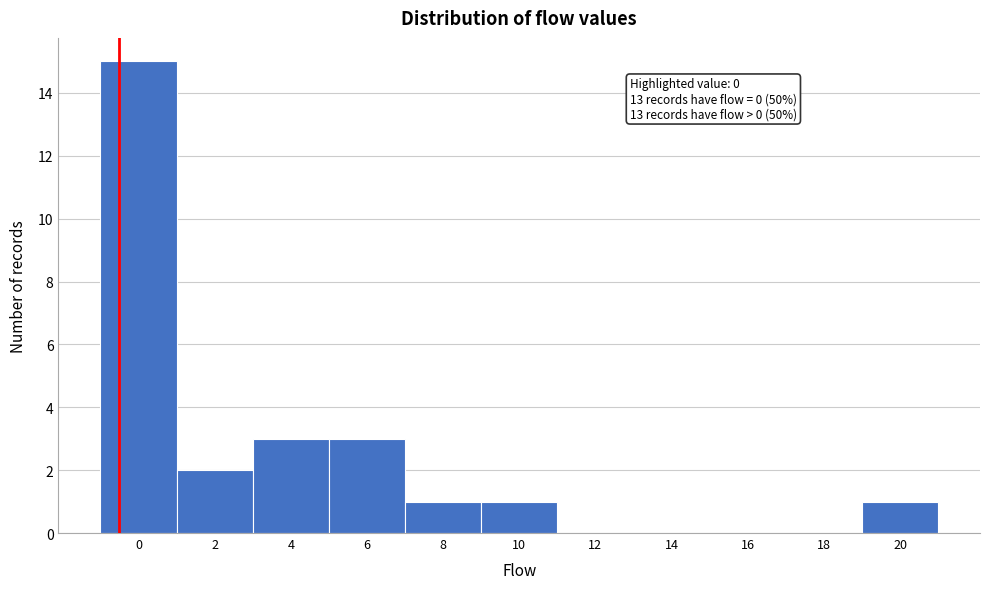

Reading left to right, transcribe all the data shown in this chart.

0=15	2=2	4=3	6=3	8=1	10=1	12=0	14=0	16=0	18=0	20=1